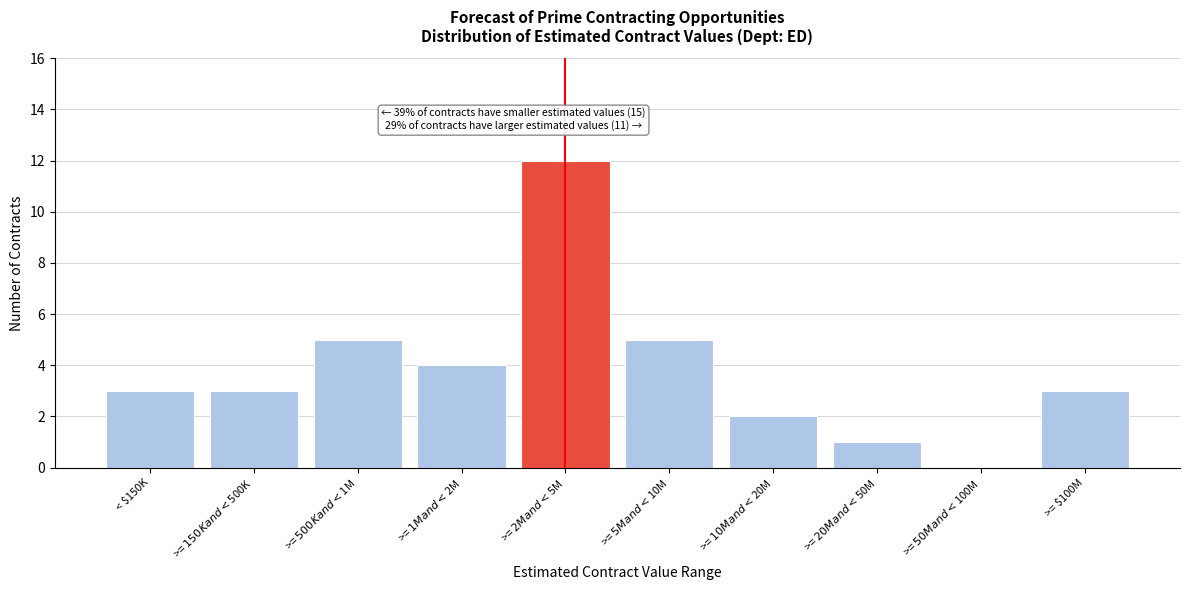

The chart shows a value of 3 at < $150K. True or false?

True